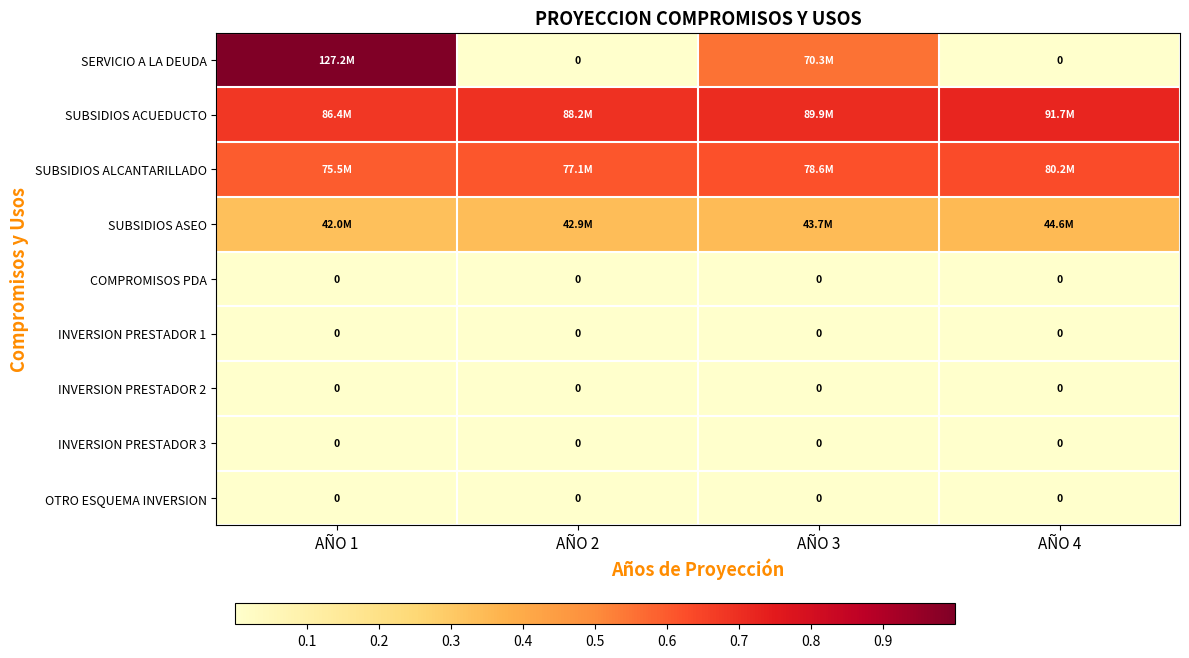

Is the value of INVERSION PRESTADOR 3 at AÑO 3 greater than the value of SUBSIDIOS ALCANTARILLADO at AÑO 1?

No